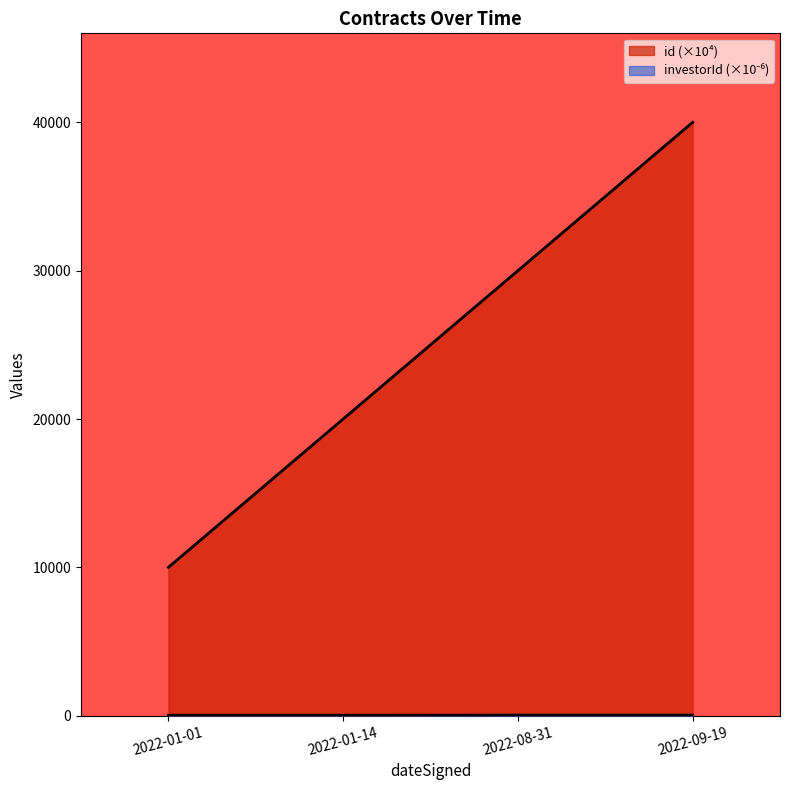

Where is id nearest to the value 25000?

2022-01-14